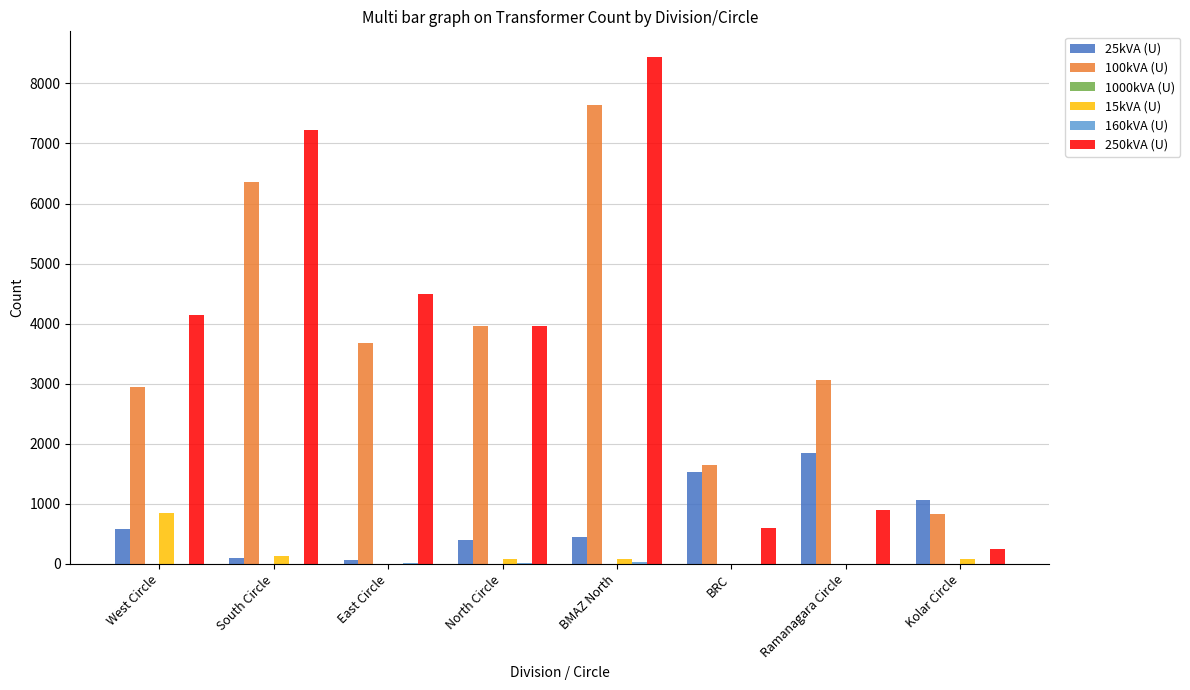

Which category has the highest value in the 15kVA (U) series?

West Circle